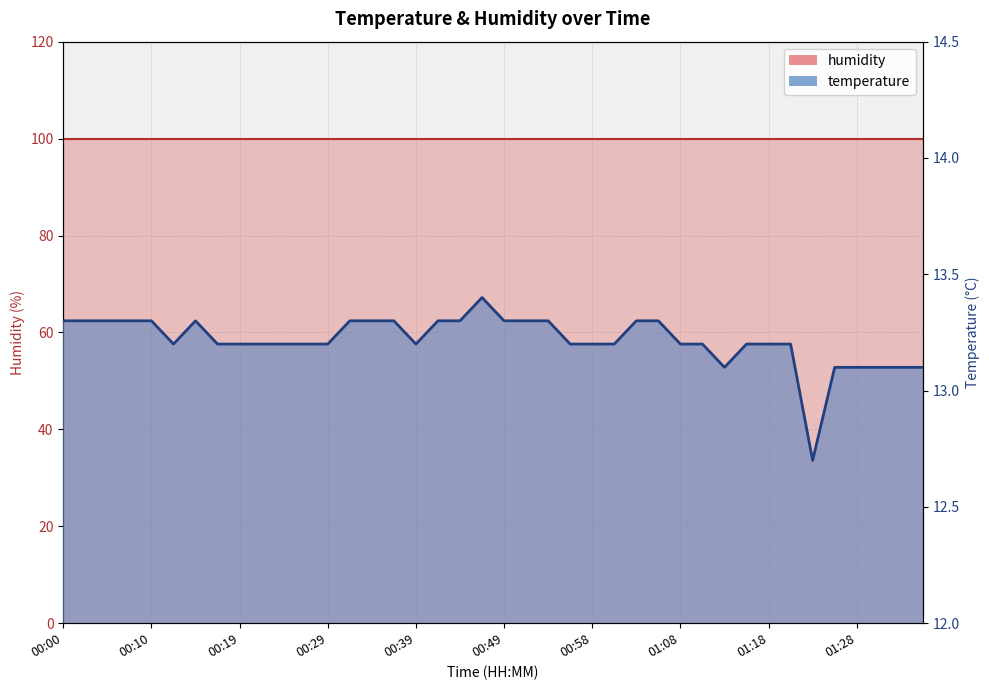

Is it true that the value at 01:25 is 13.1?

True